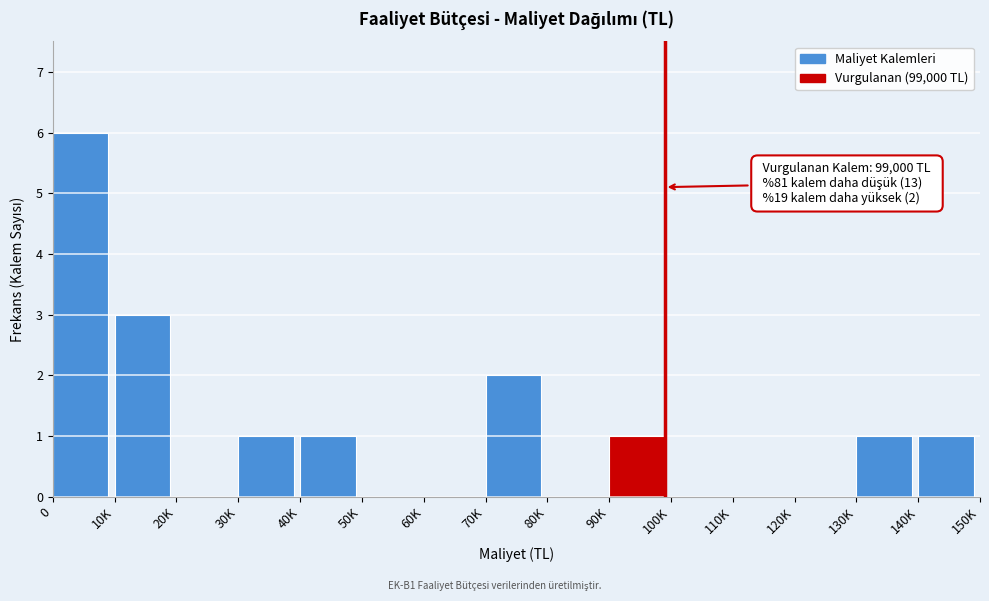

Reading left to right, transcribe all the data shown in this chart.

0=6	10K=3	20K=0	30K=1	40K=1	50K=0	60K=0	70K=2	80K=0	90K=1	100K=0	110K=0	120K=0	130K=1	140K=1